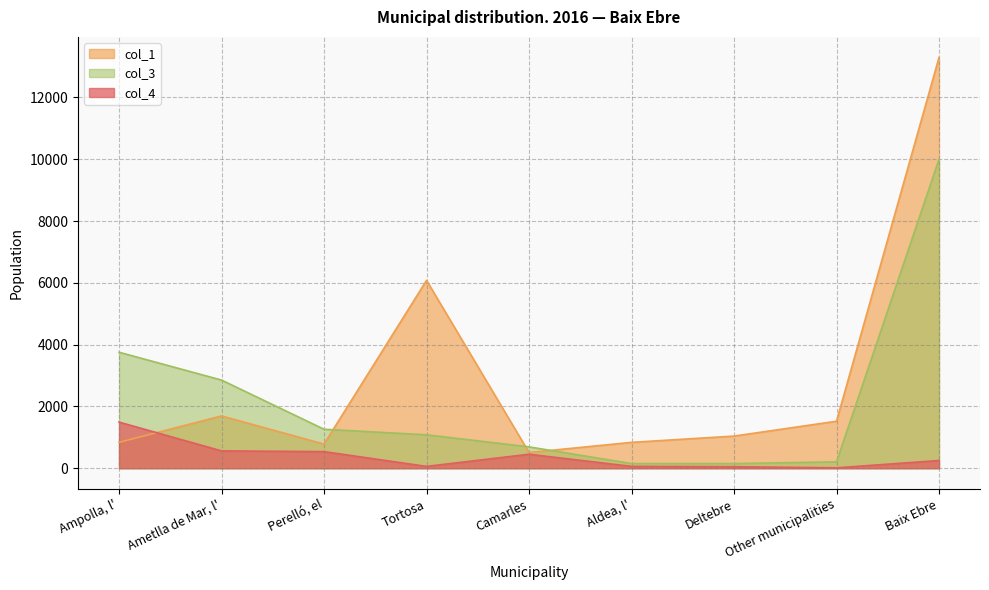

What is the value of the col_1 point at the 3rd from the left?

781